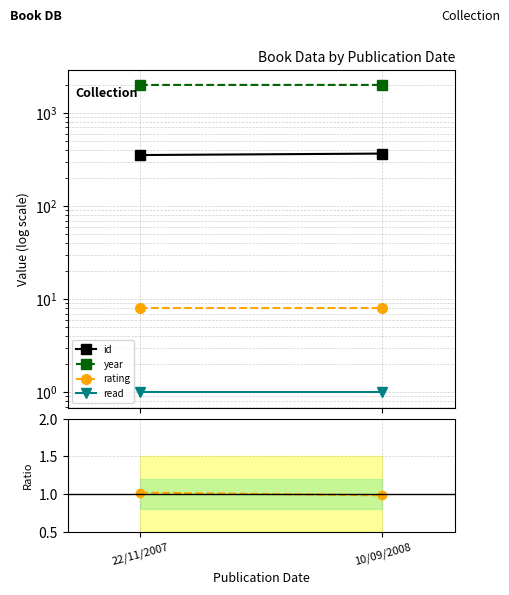

What is the label of the 2nd point from the left?

10/09/2008